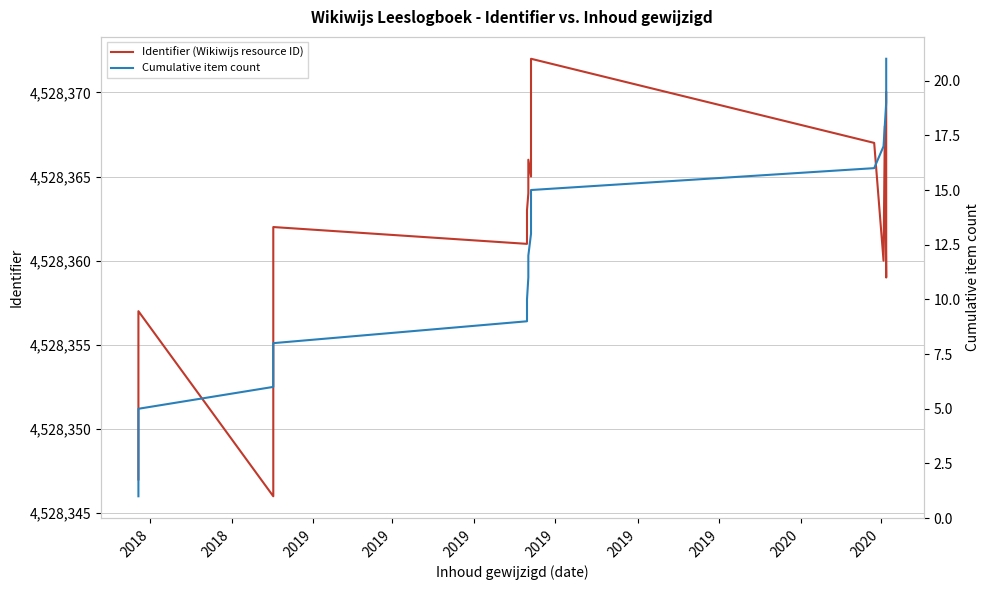

How many lines are shown in the chart?

2